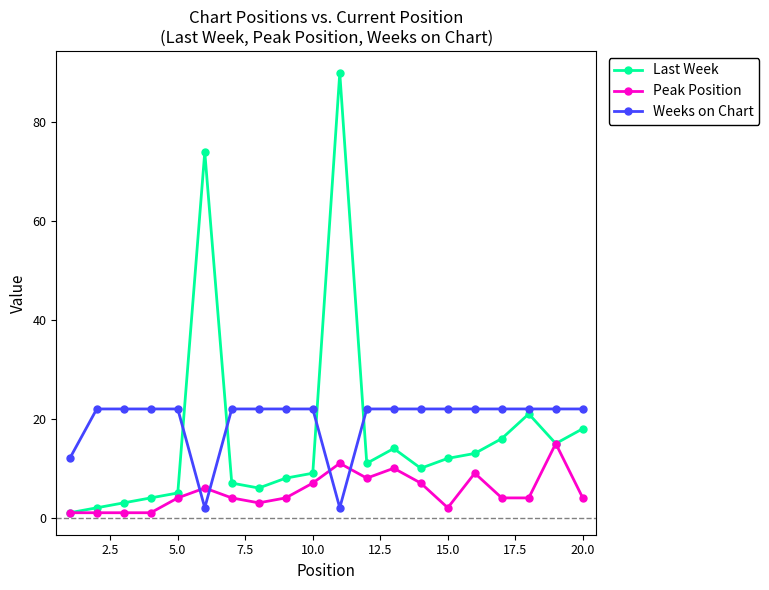

True or false: Last Week has more than 0 interior local peaks.

True